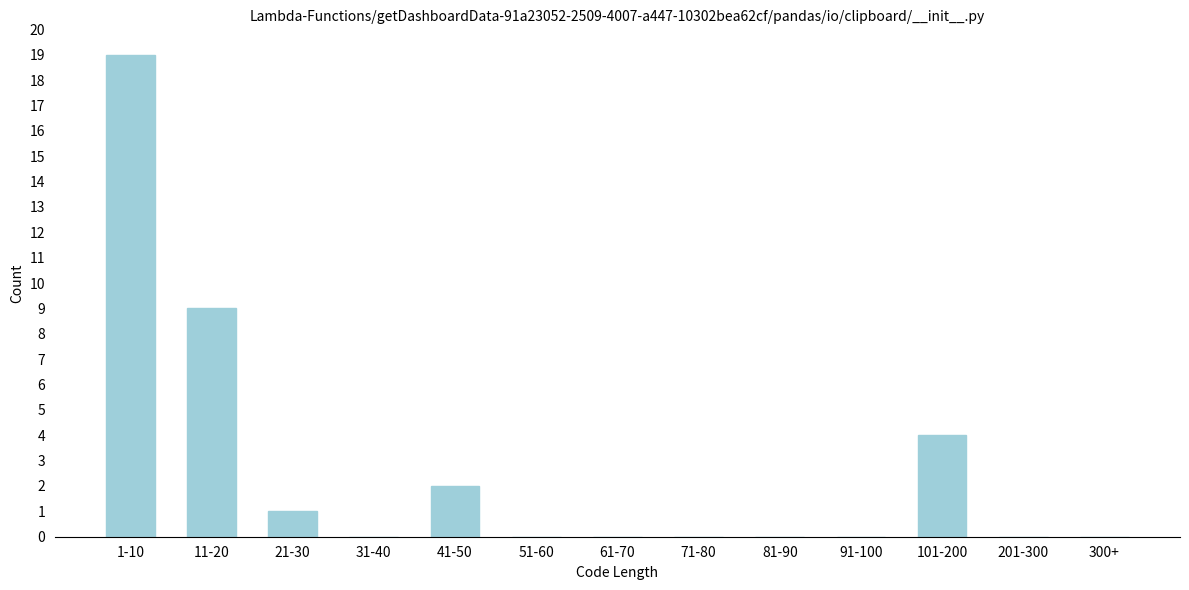

Reading left to right, what are all the values shown in this chart?

1-10=19	11-20=9	21-30=1	31-40=0	41-50=2	51-60=0	61-70=0	71-80=0	81-90=0	91-100=0	101-200=4	201-300=0	300+=0